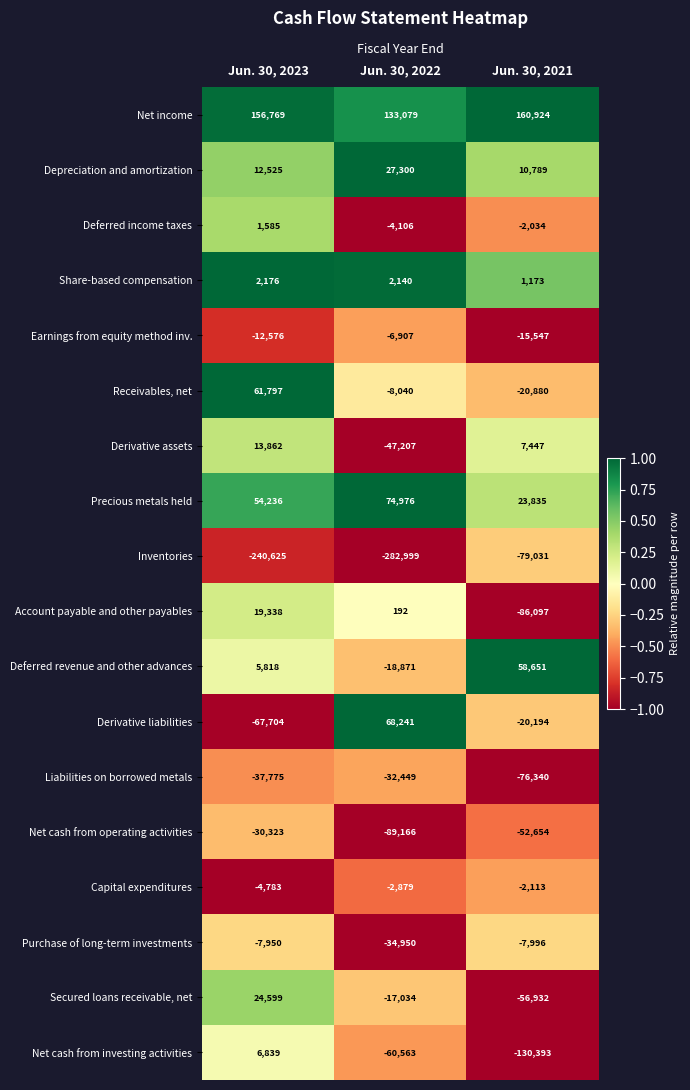

Which series has the widest spread of values?

Inventories